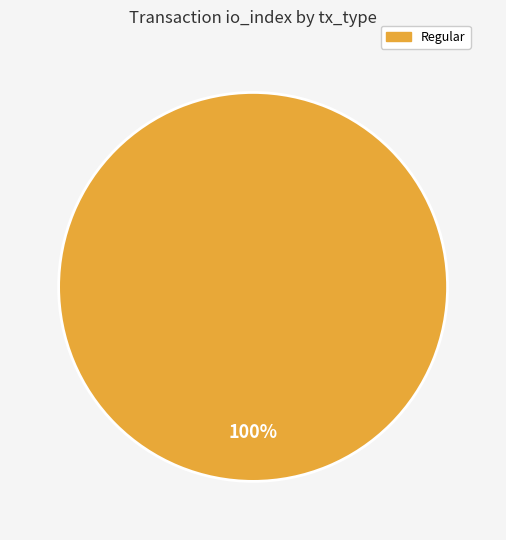

To the nearest percent, what percentage of the pie is Regular?

100%